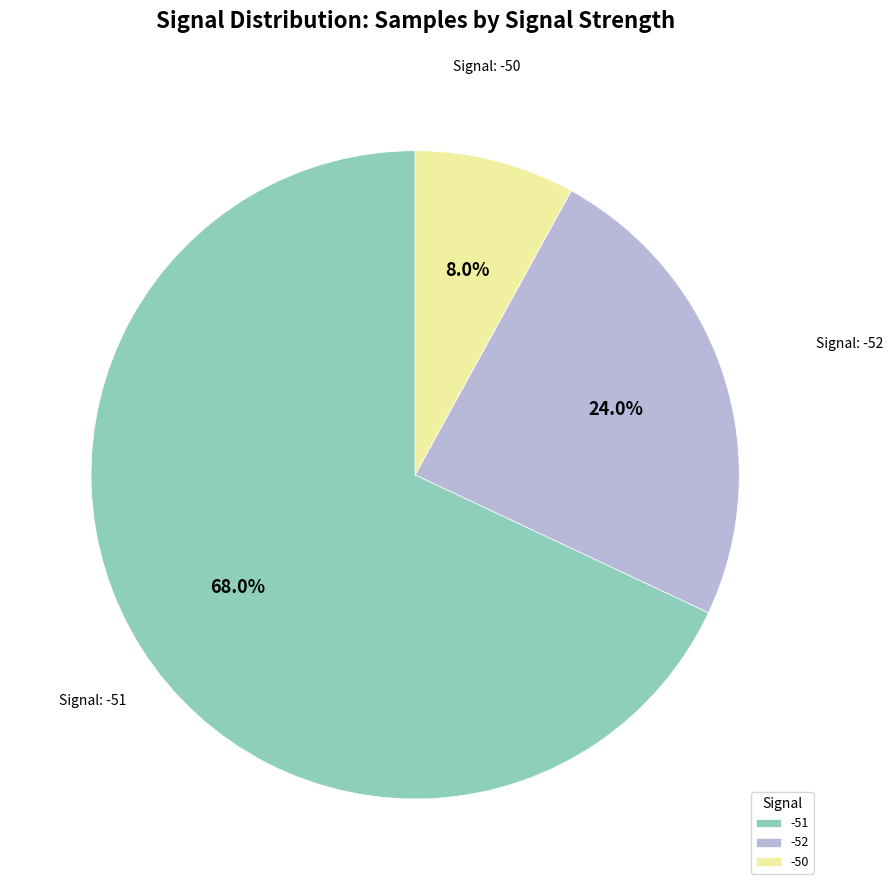

What is the ratio of the value at -51 to the value at -52?

2.8